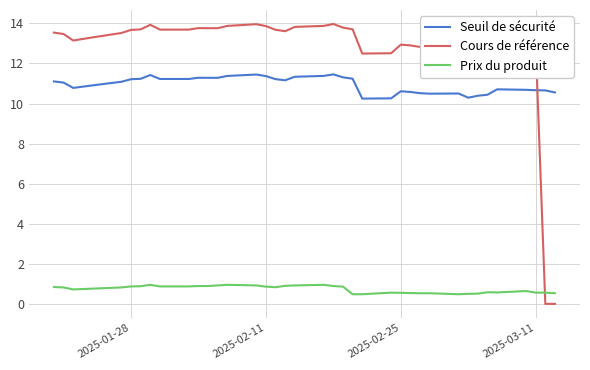

Which series has the largest range (max minus min)?

Cours de référence